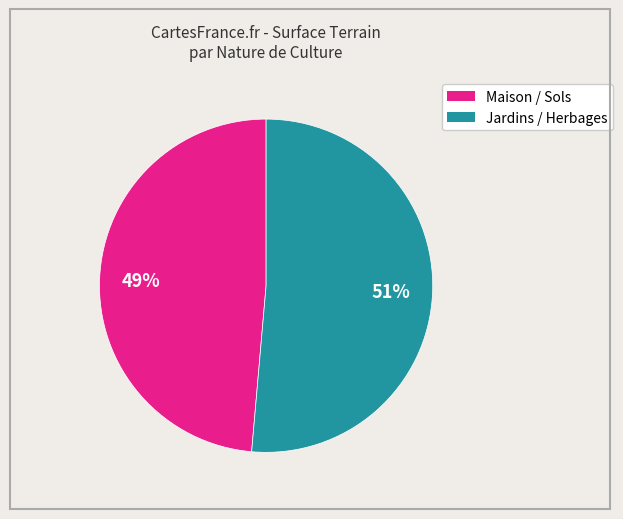

Does any single category account for the majority?

Yes